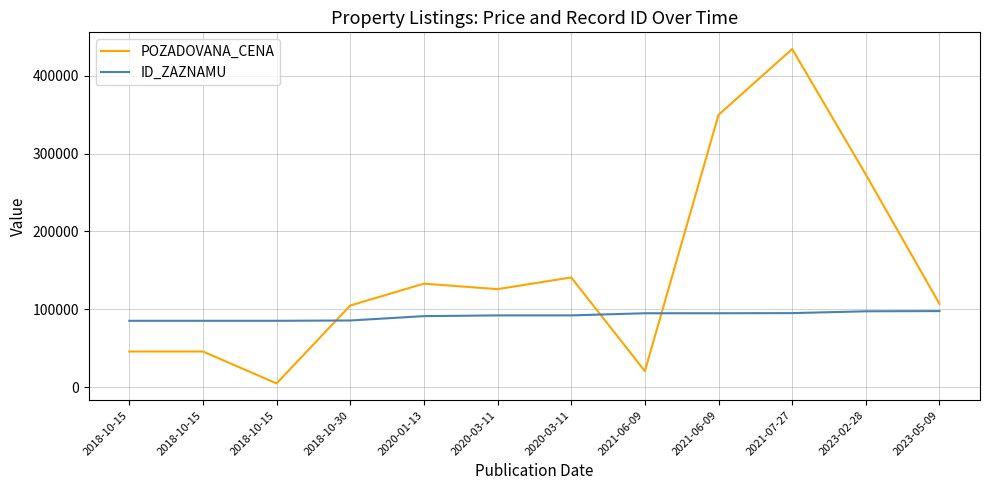

True or false: ID_ZAZNAMU has more than 2 points higher than both neighbors.

False